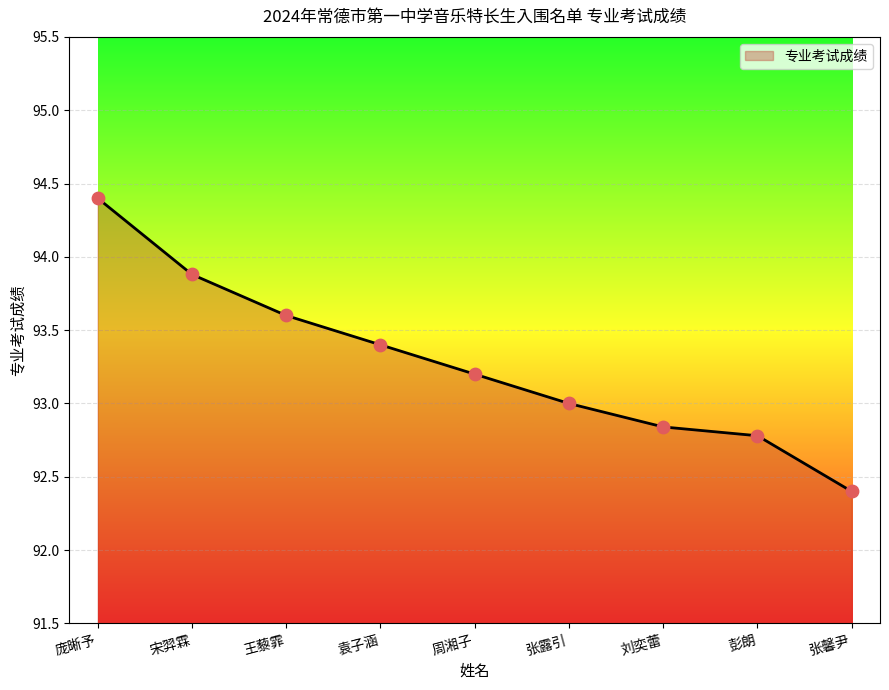

What is the change in value from 庞晰予 to 刘奕蕾?

-1.6